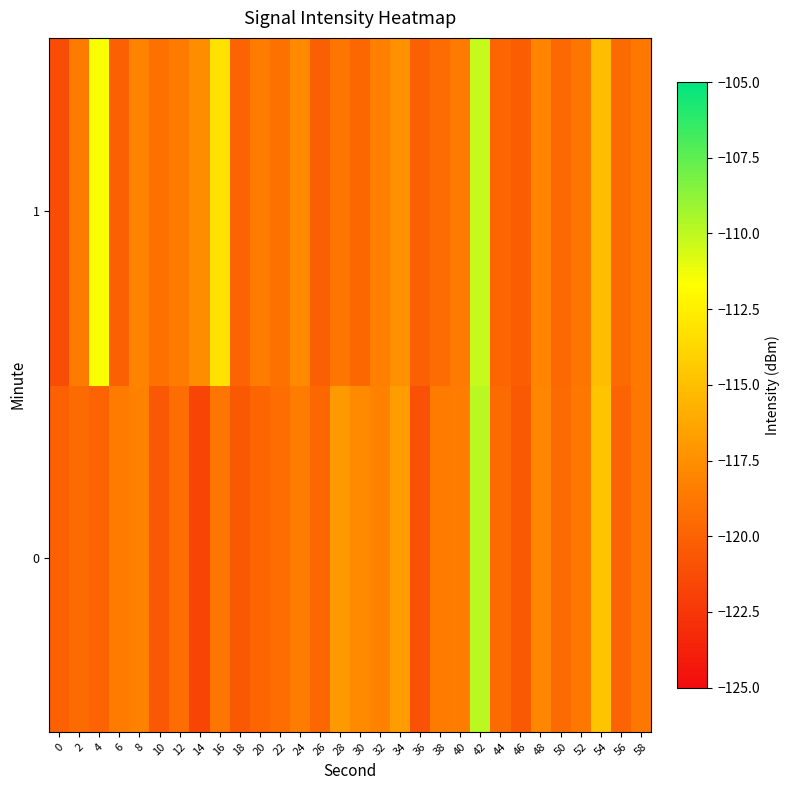

At which category is the sum across all series the highest?

42